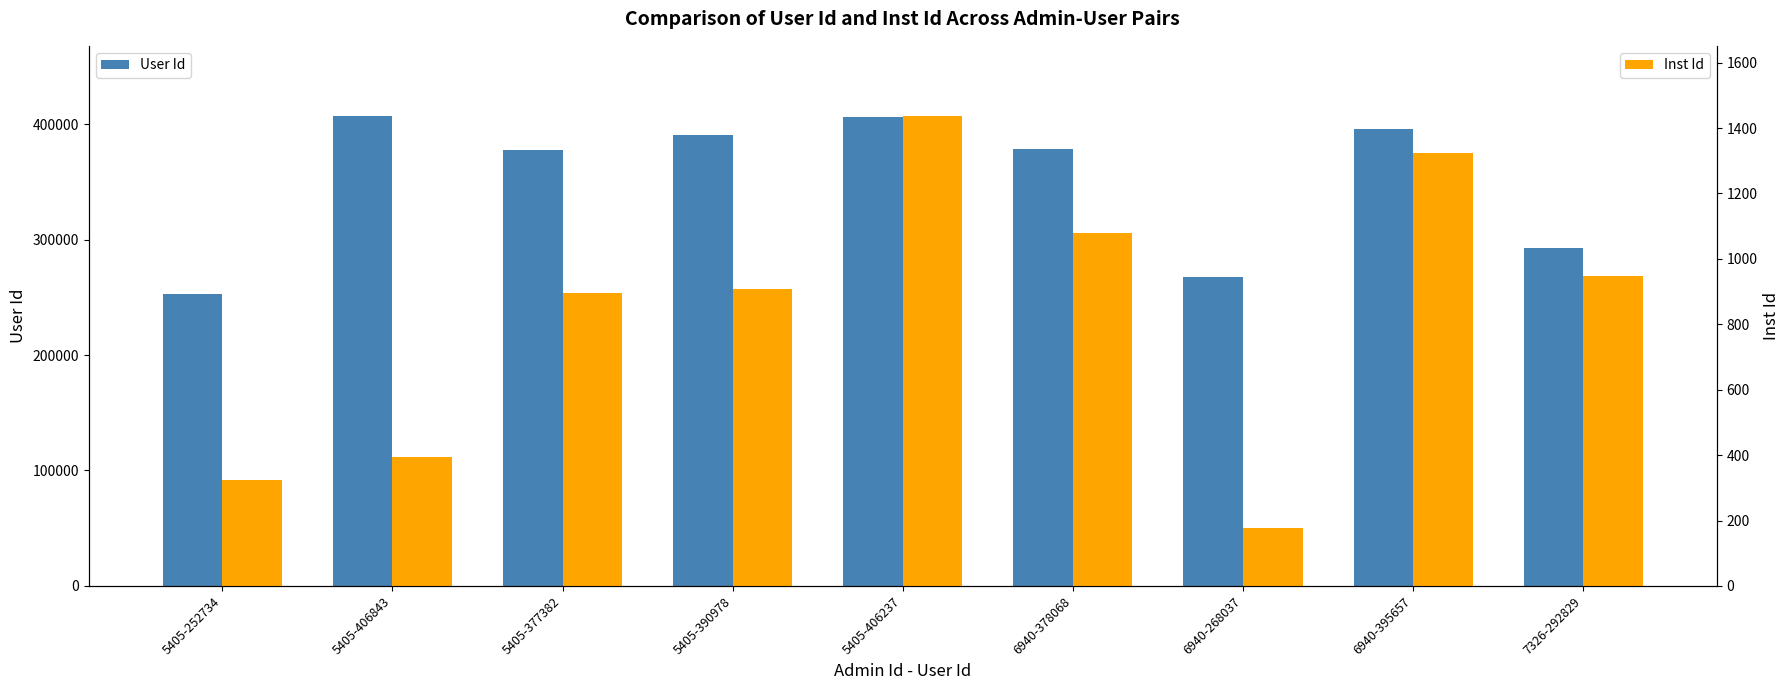

How many bars are there in each group?

2